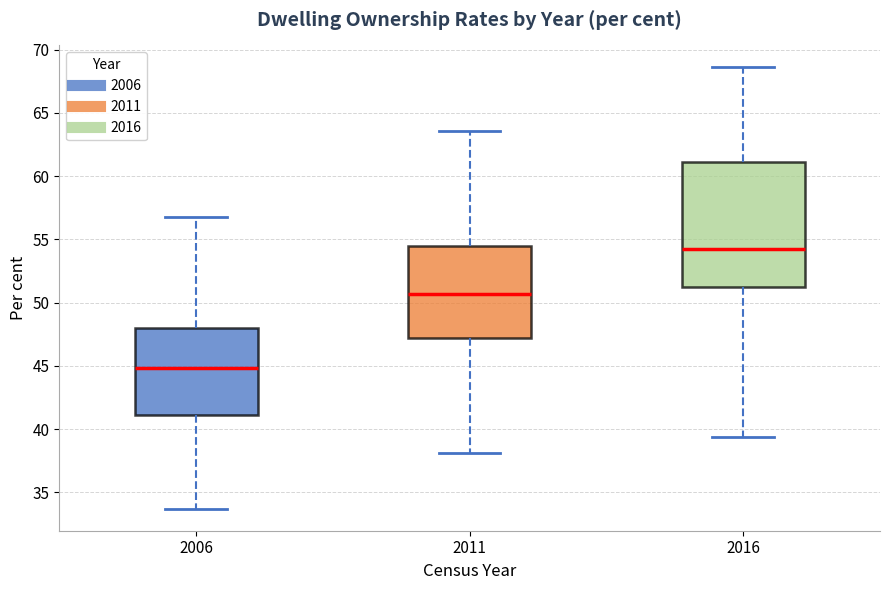

Reading left to right, transcribe this box plot: for each box, give where its median line is, the range the box spans, and where its two whiskers end, as read against the y-axis. The values are not printed on the chart, so give them approximately, as read against the axis.

2006: median 45.0, box 41.0 to 48.0, whiskers 33.5 to 57.0
2011: median 50.5, box 47.0 to 54.5, whiskers 38.0 to 63.5
2016: median 54.5, box 51.5 to 61.0, whiskers 39.5 to 68.5